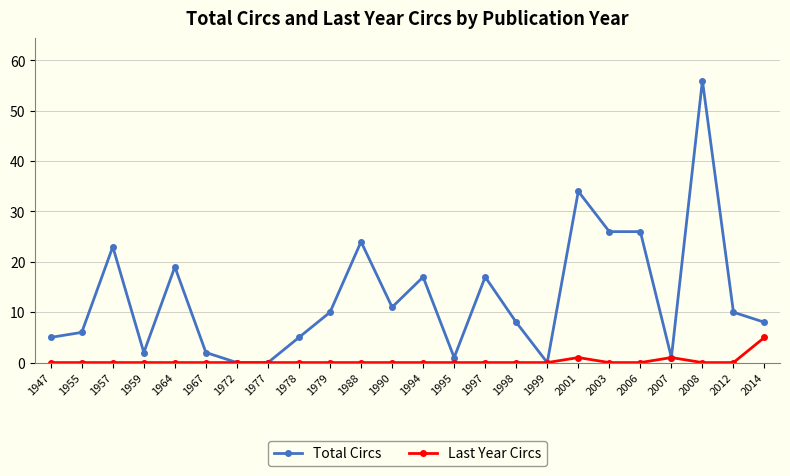

Does the chart have visible grid lines?

Yes